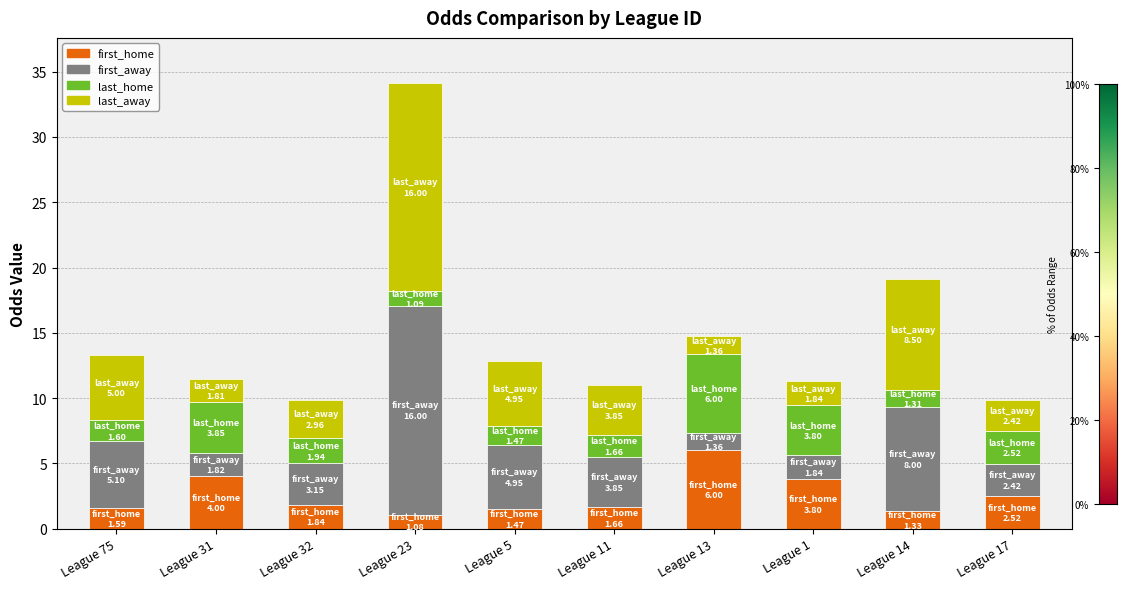

At which category is the sum across all series the highest?

League 23